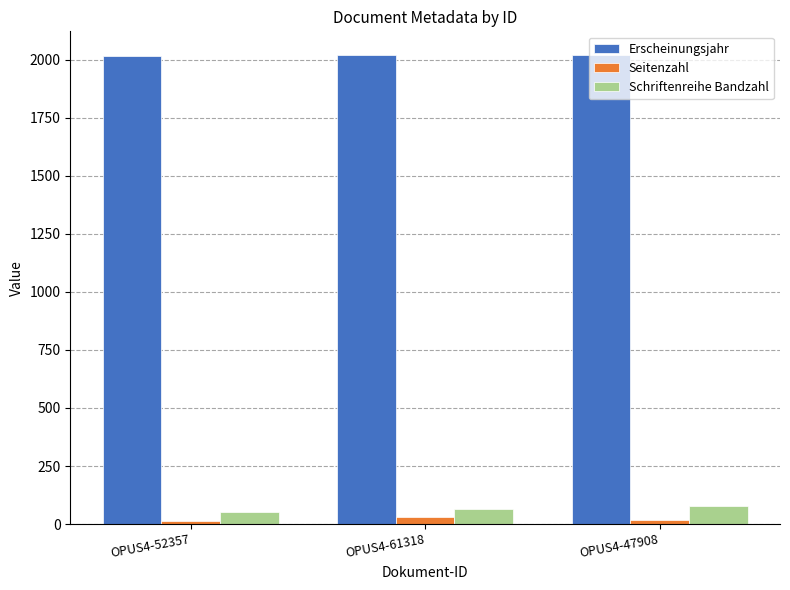

What is the maximum value shown in the chart?

2022